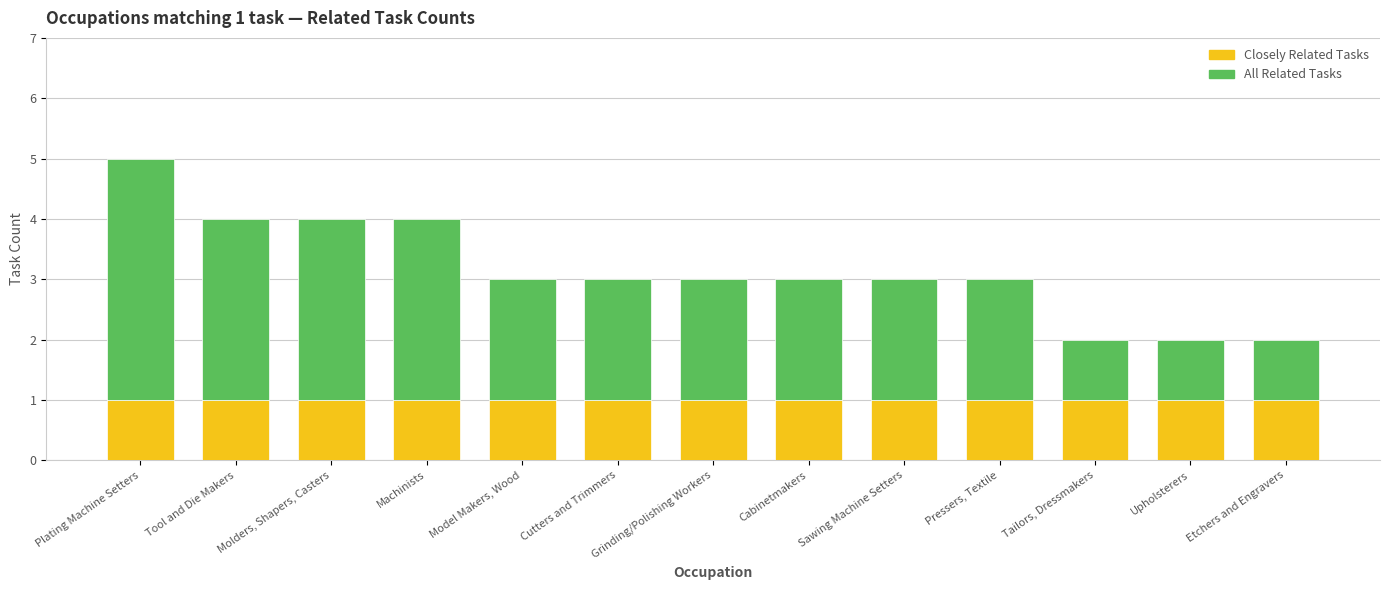

The Closely Related Tasks series shows 0 at Upholsterers. True or false?

False